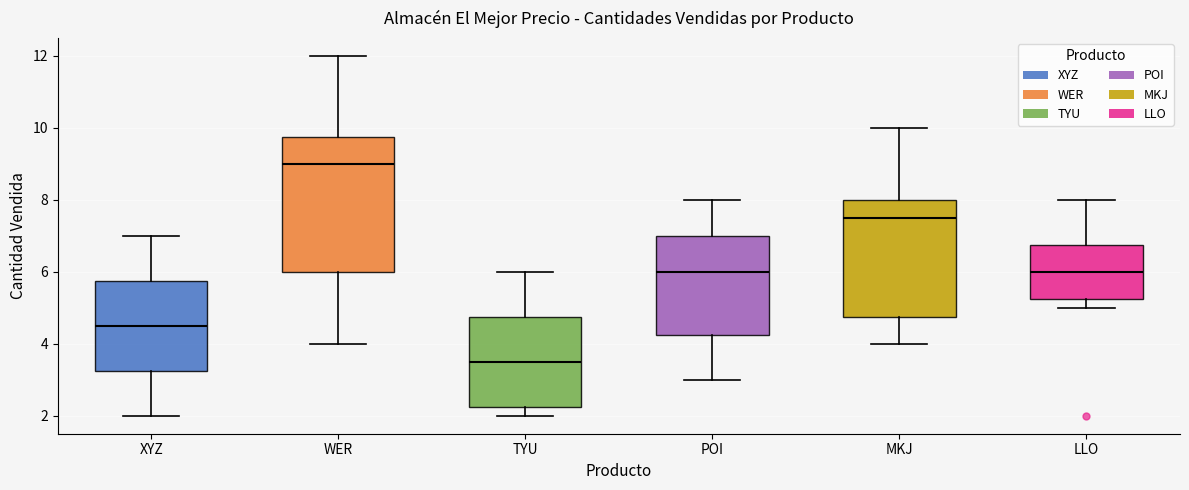

Comparing the boxes themselves (not the whiskers), which one is the tallest?

WER